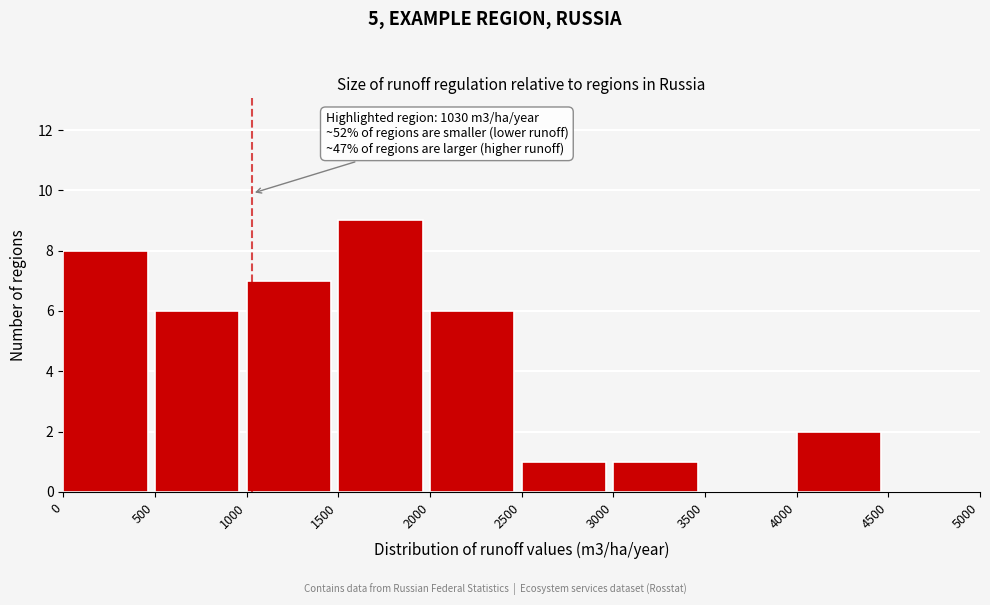

Over which range of the x-axis is the bar tallest?

1500 to 2000